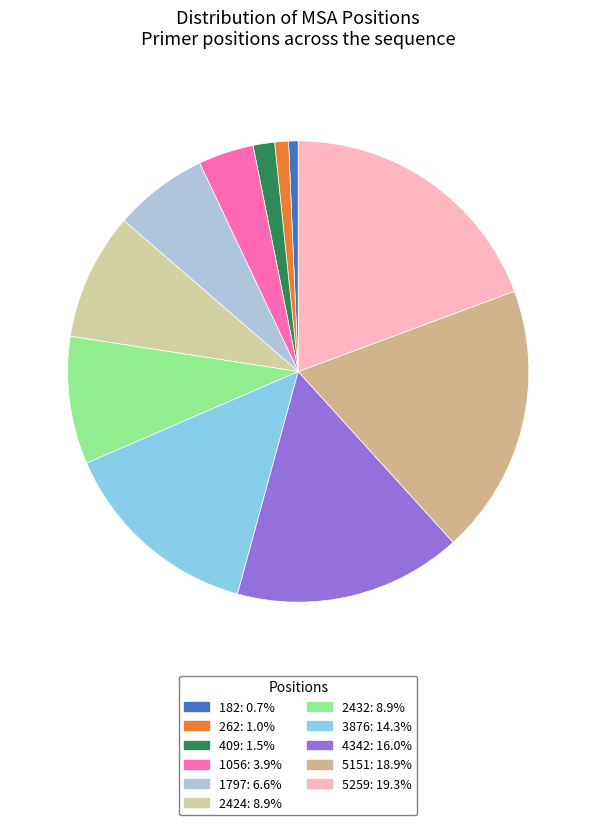

How many slices are in this pie chart?

11